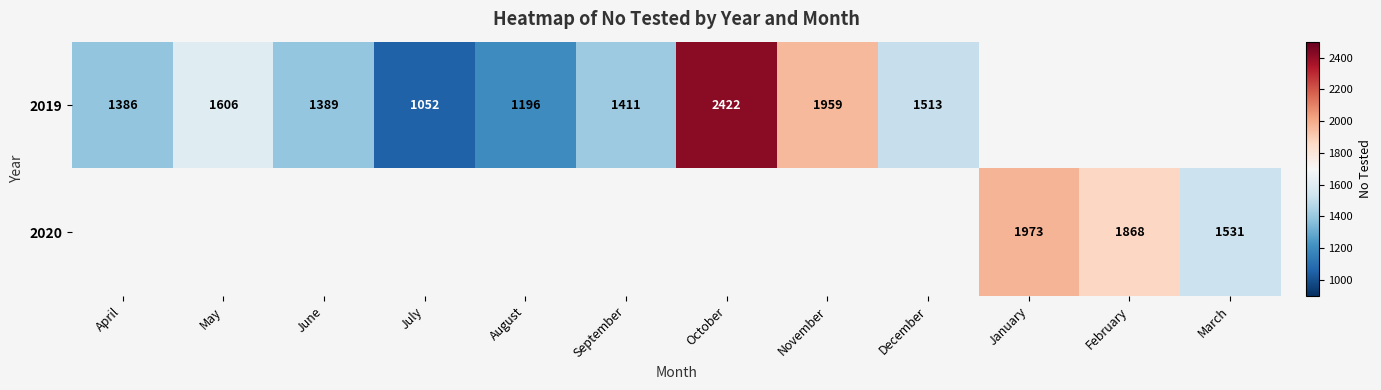

The 2019 series shows 2439 at April. True or false?

False